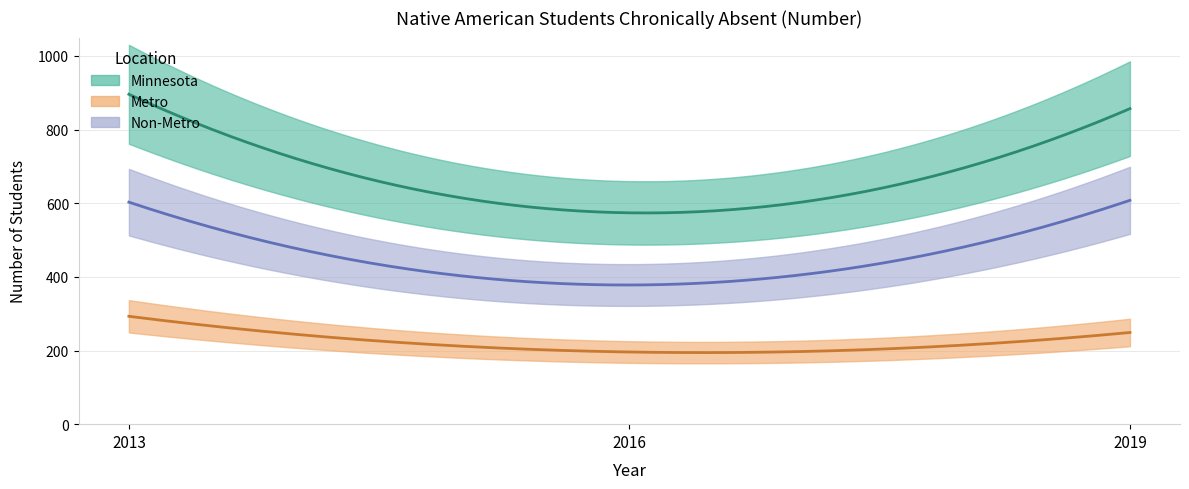

What are all the series names shown in the legend?

Minnesota, Metro, Non-Metro